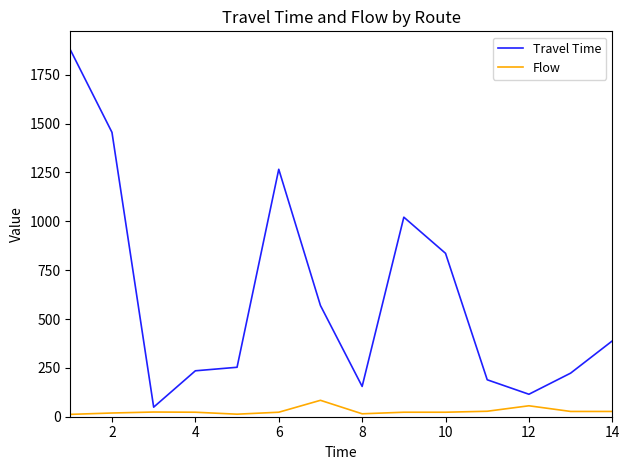

True or false: Flow and Travel Time cross at least once.

False